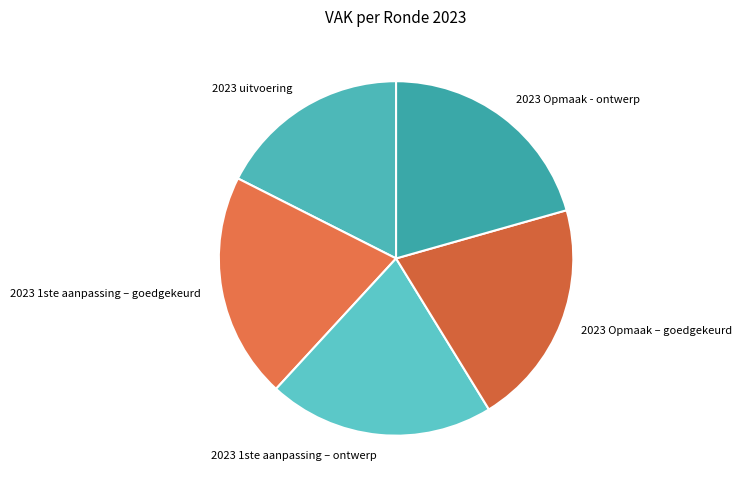

How many segments does this pie chart have?

5